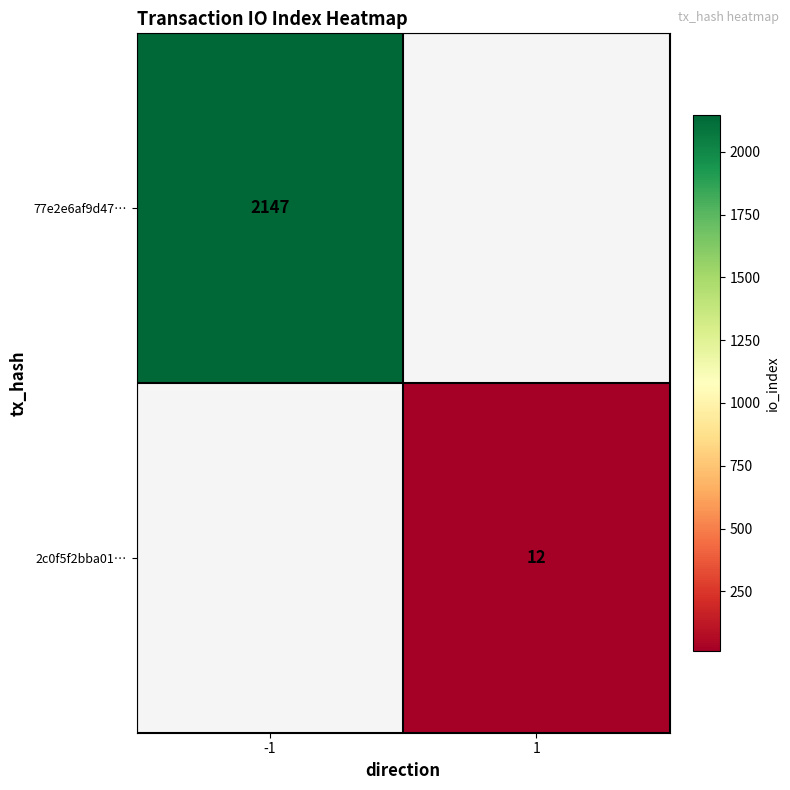

The value of 77e2e6af9d47… at -1 is 2147. True or false?

True